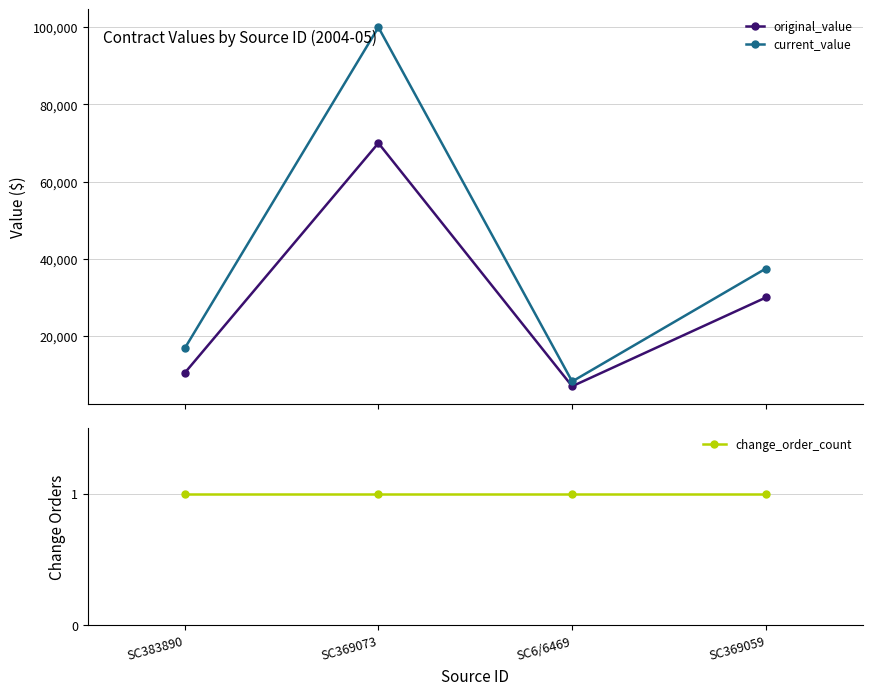

In current_value, how many points are lower than both neighbors (excluding endpoints)?

1